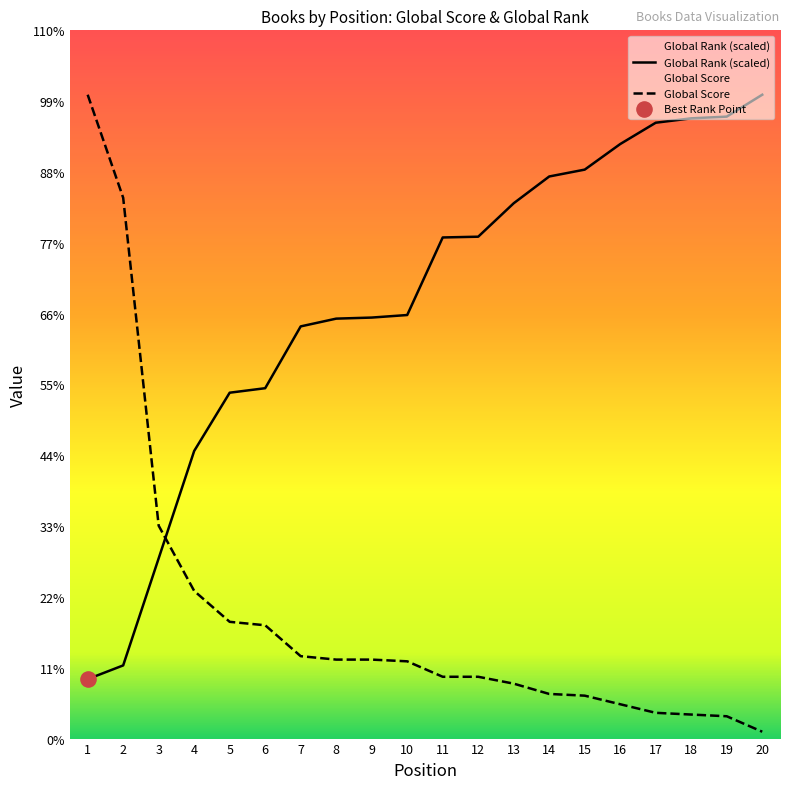

Which series contains the lowest Y value?

Global Score